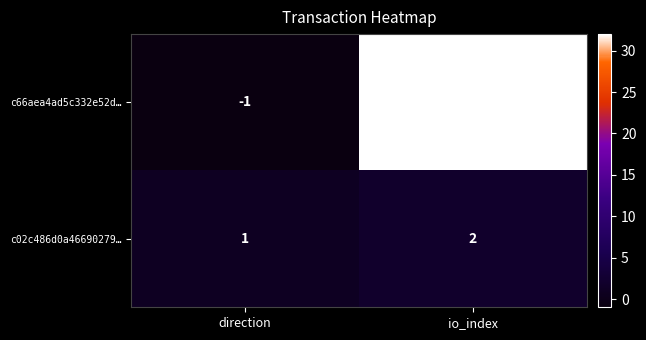

What is the sum of the c66aea4ad5c332e52d… values at io_index and direction?

31